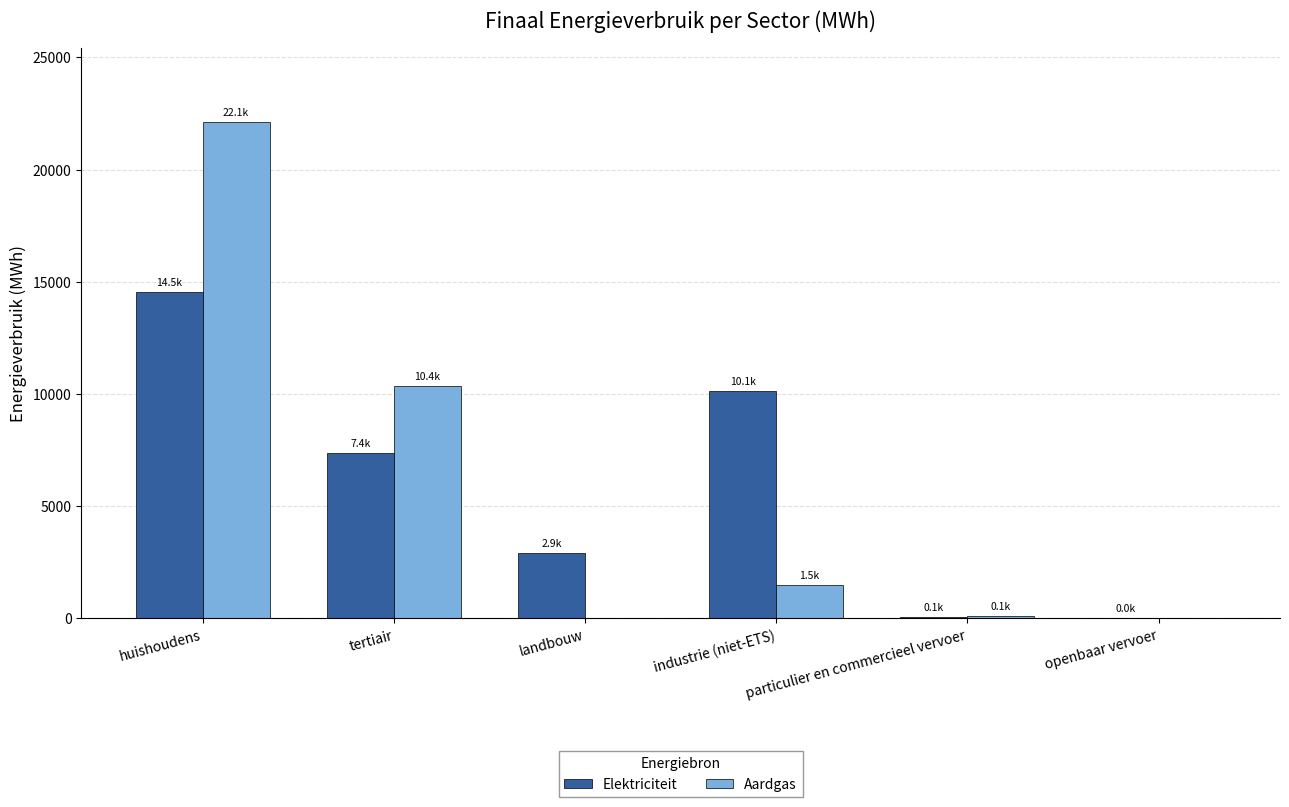

What value does the Aardgas series have at huishoudens?

22102.5